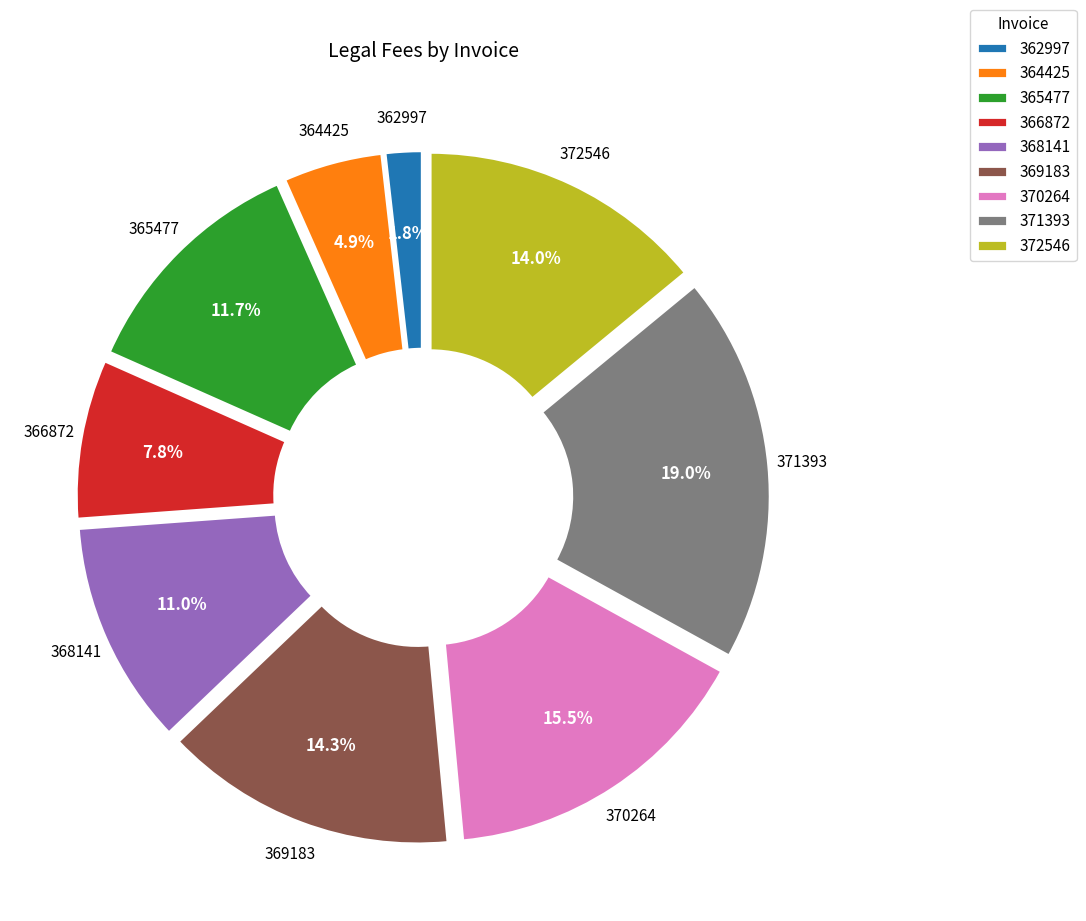

Is there any slice that represents more than half of the pie?

No